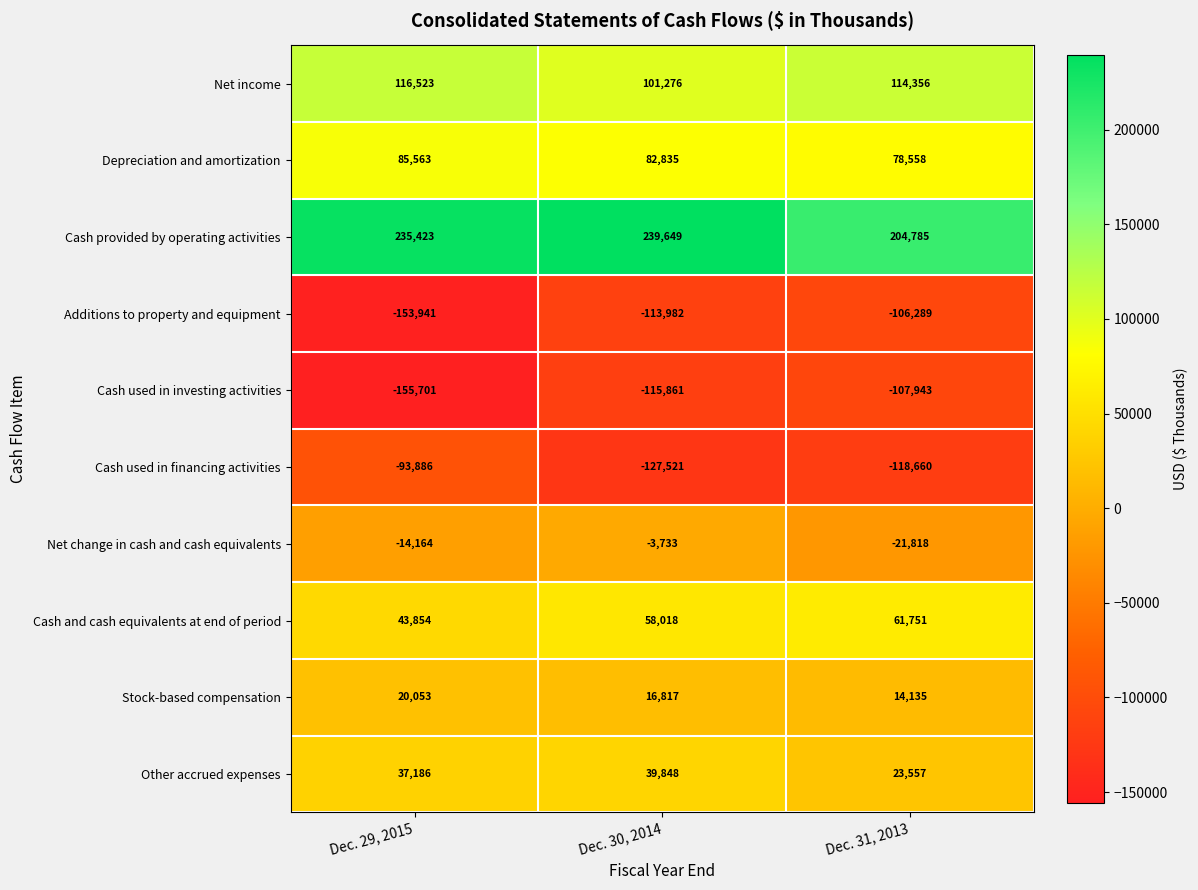

At which label is Cash used in investing activities closest to -131822?

Dec. 30, 2014